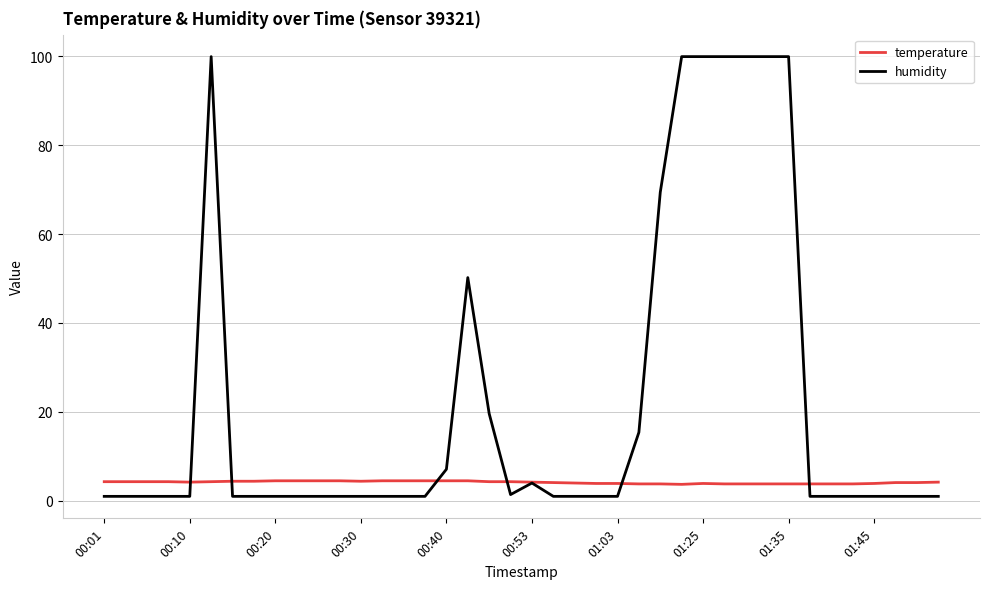

What is the difference between the second highest and second lowest values in the humidity series?

98.9